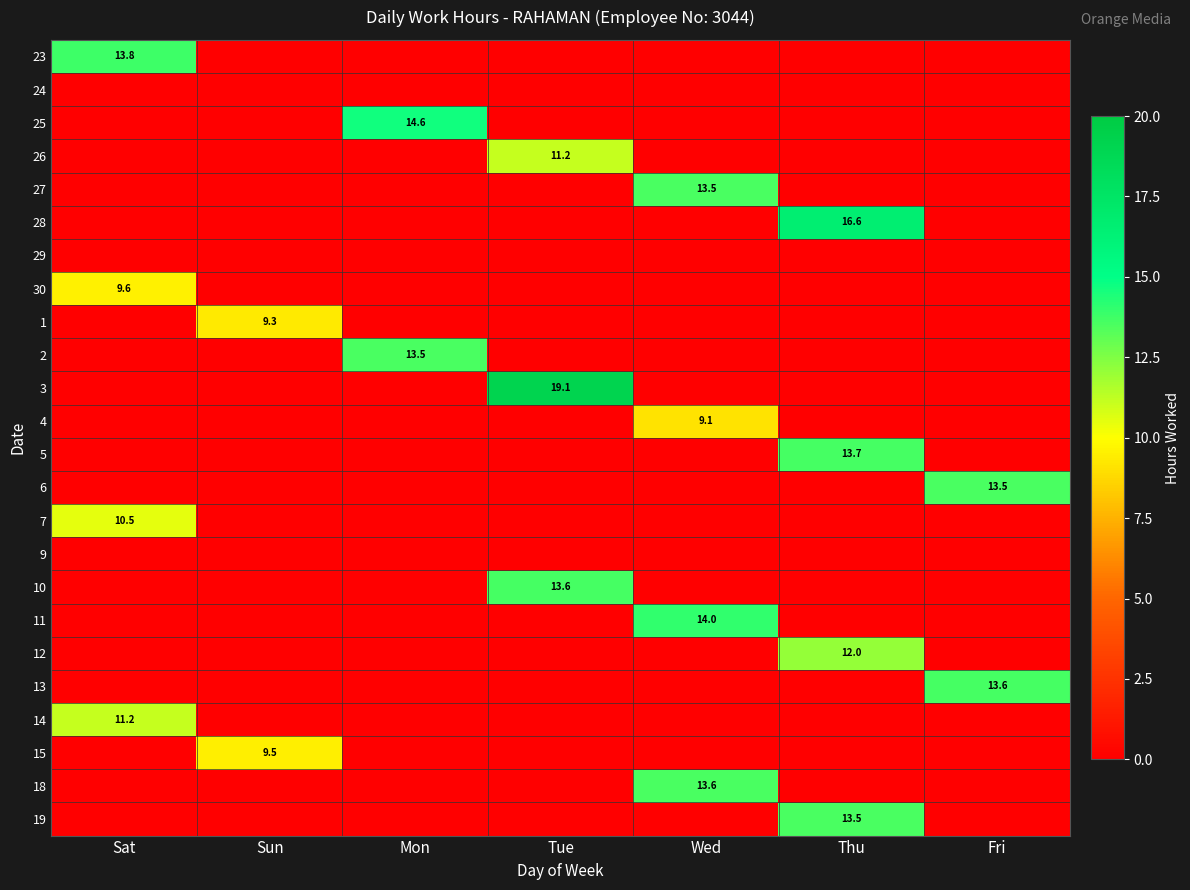

The 5 series shows 6.1 at Thu. True or false?

False